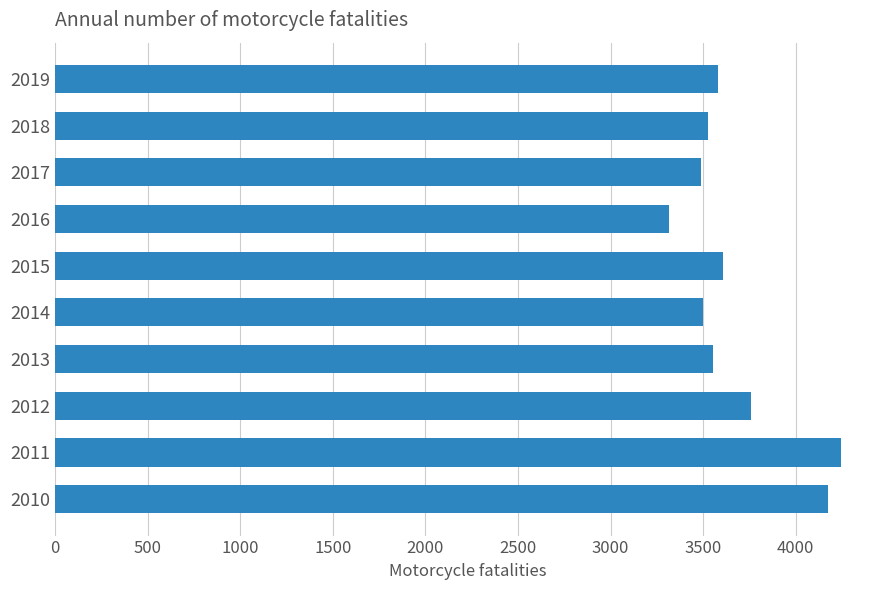

Approximately how many times larger is the value at 2011 compared to 2010?

1.0